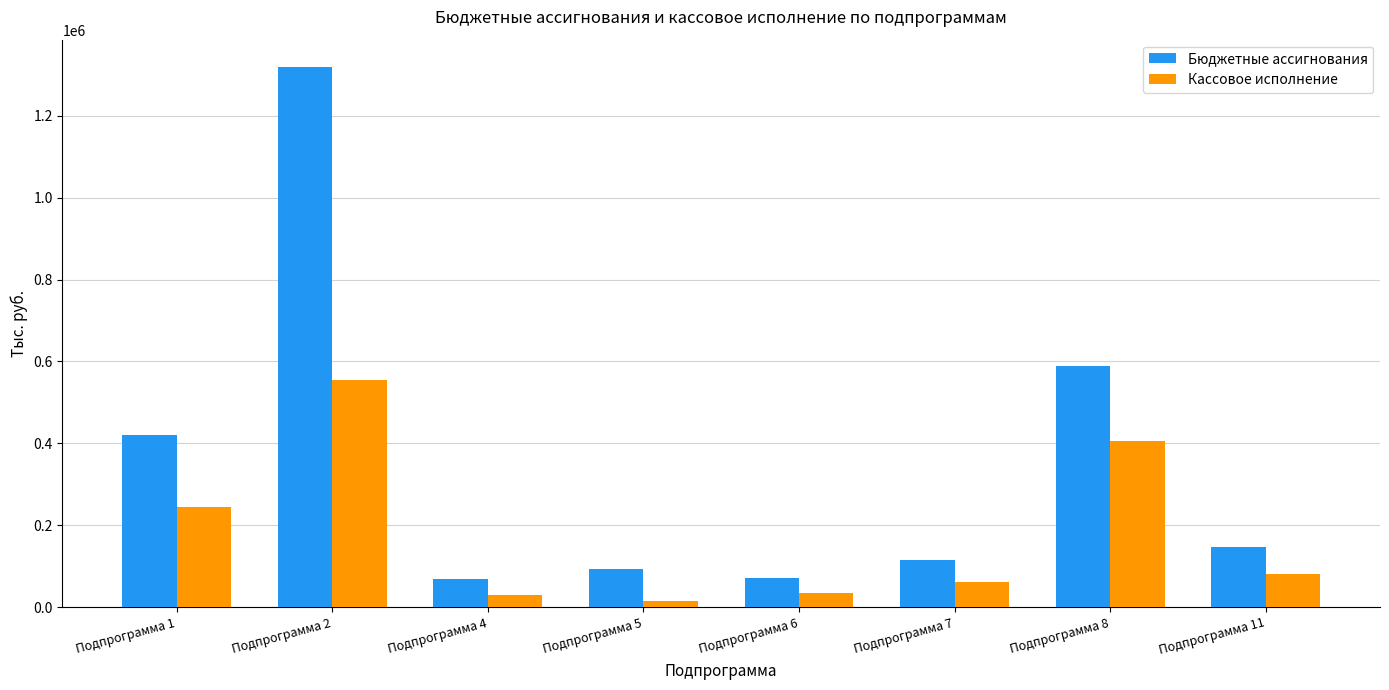

How many categories are shown in the chart?

8